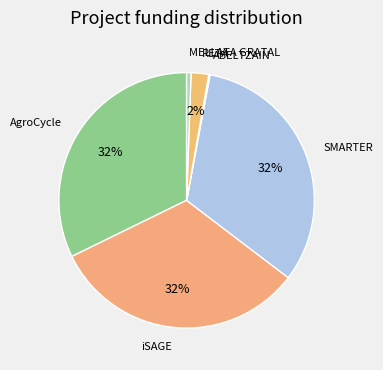

How many slices are in this pie chart?

6